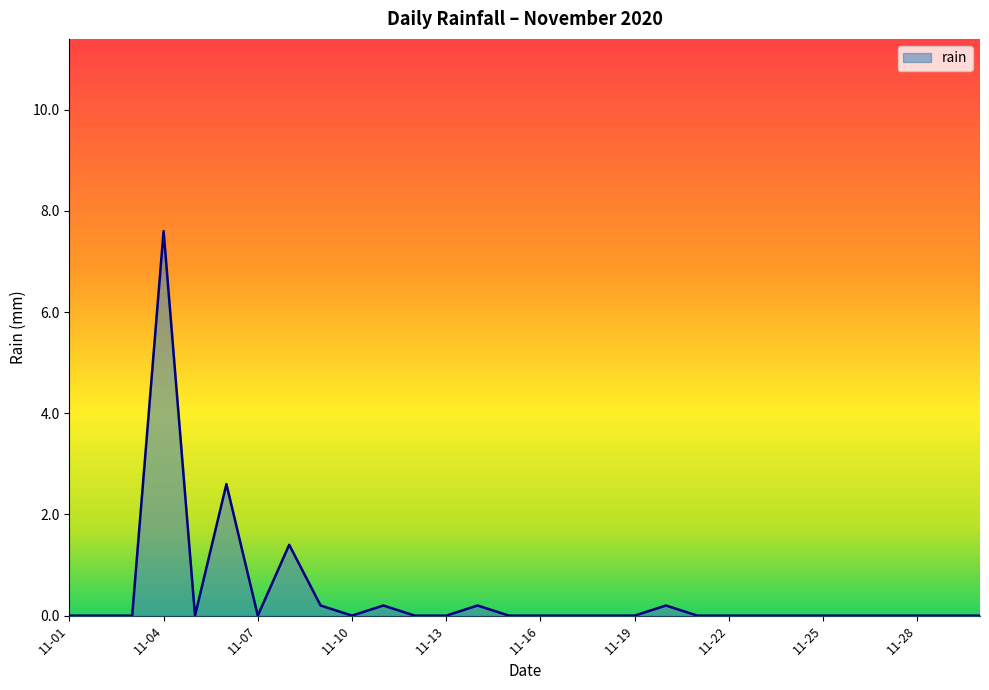

What is the greatest value displayed?

7.6